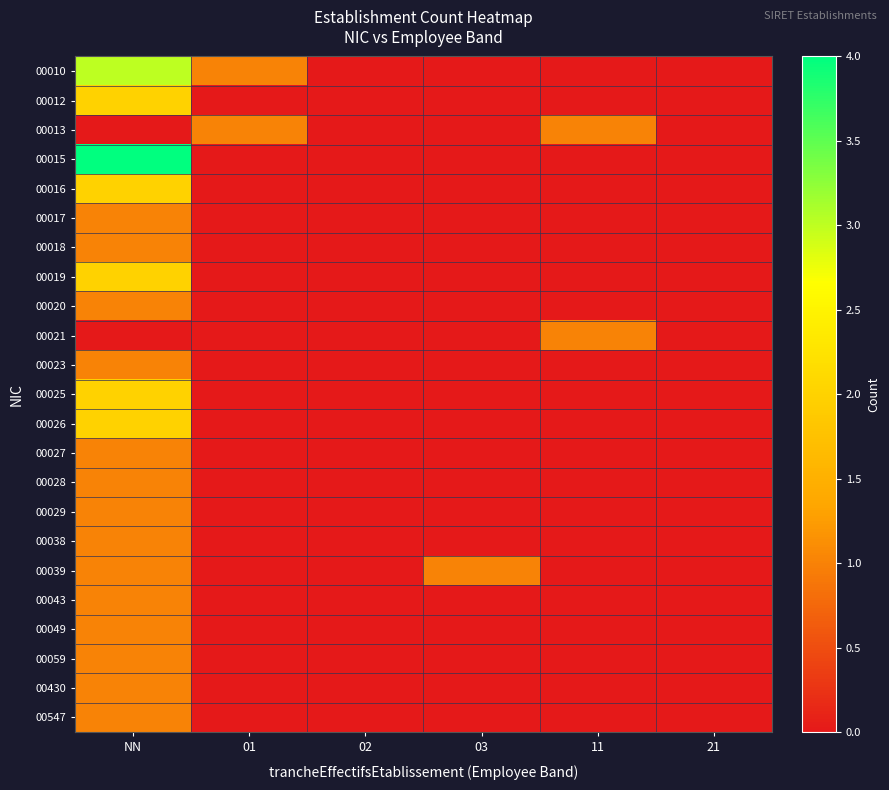

Count the number of categories in the chart.

6